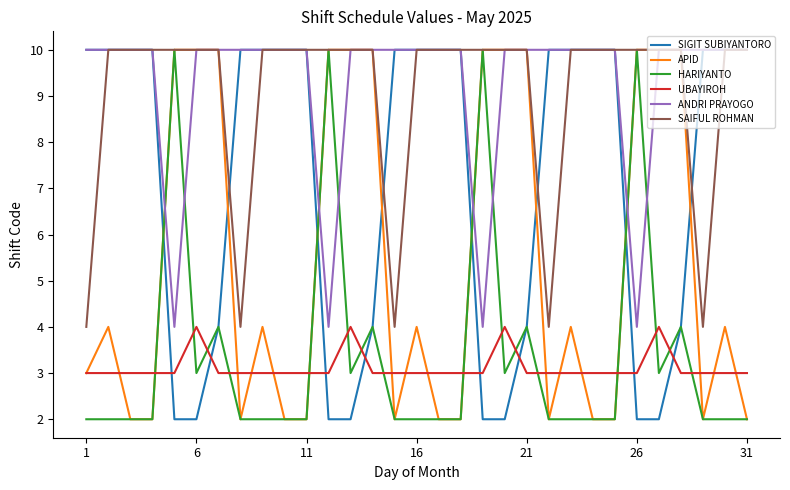

True or false: SAIFUL ROHMAN and UBAYIROH cross at least once.

False